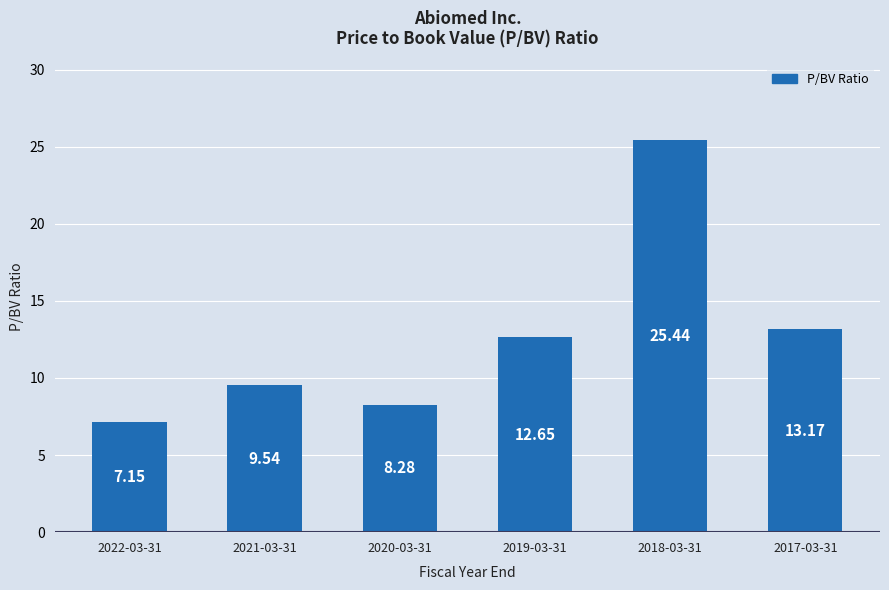

How many values exceed 12?

3